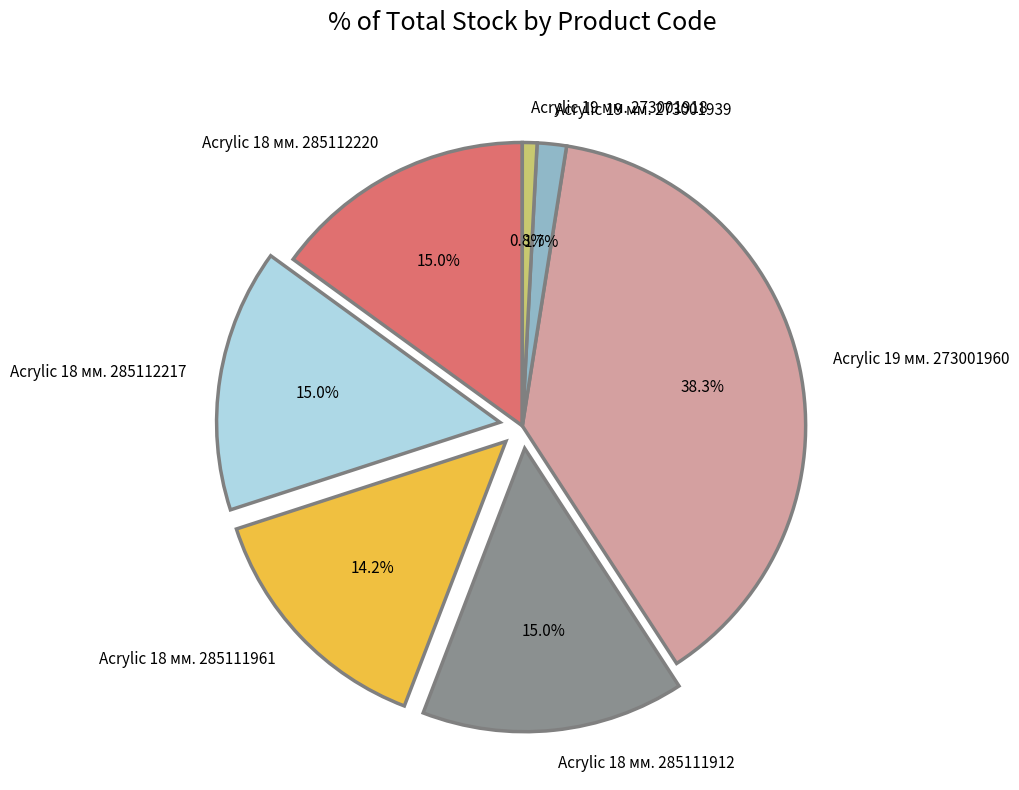

Does Acrylic 18 мм. 285112217 account for over 50% of the chart?

No